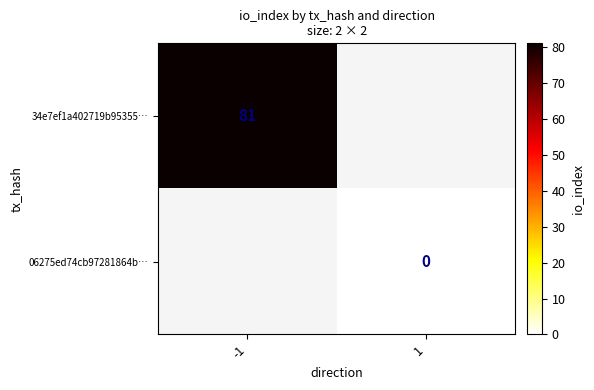

Is the value of 06275ed74cb97281864b… at 1 greater than the value of 34e7ef1a402719b95355… at -1?

No